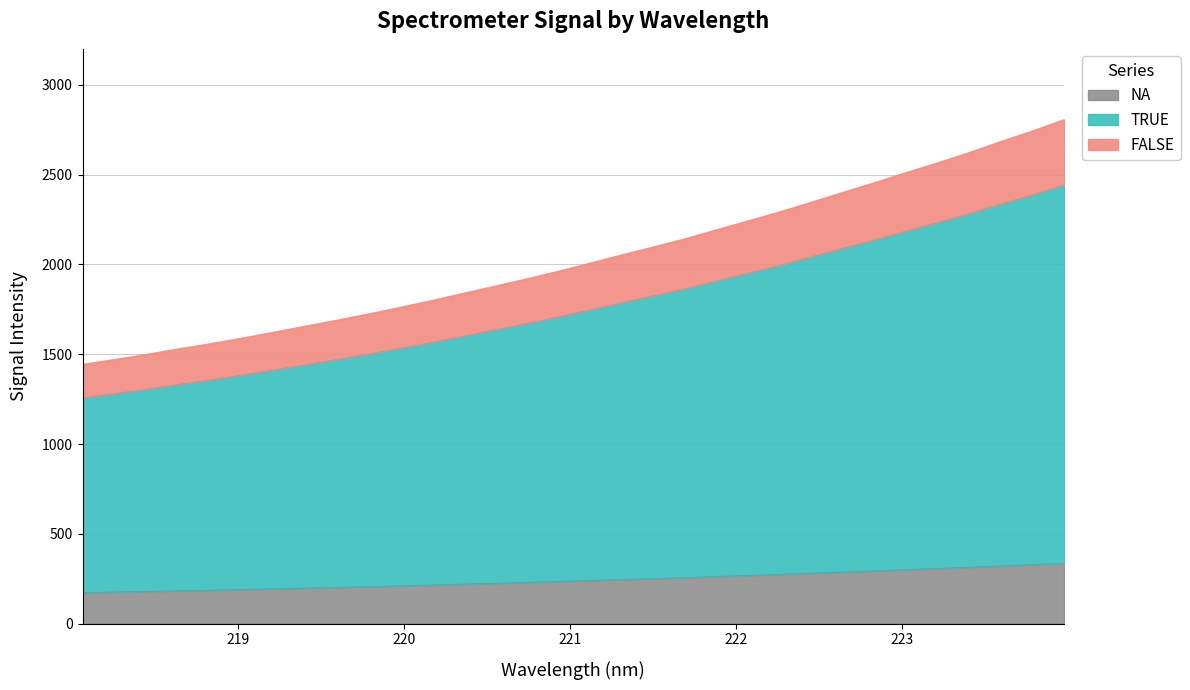

How many lines are shown in the chart?

3